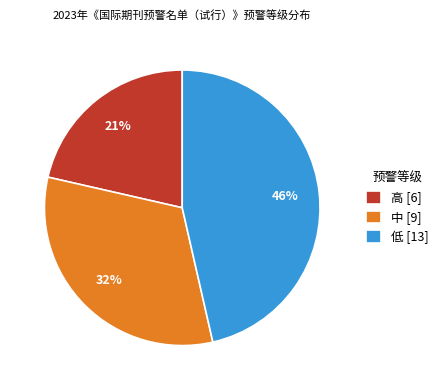

Do 低 [13] and 中 [9] together represent more than half of the pie?

Yes